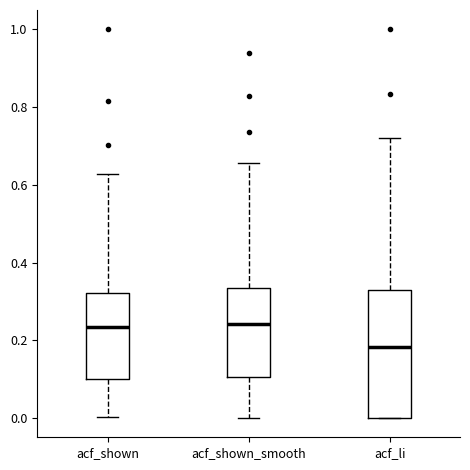

Reading left to right, read every box against the y-axis: the position of its median line, the range the box covers, and the ends of its whiskers. The values are not printed on the chart, so give them approximately, as read against the axis.

acf_shown: median 0.24, box 0.10 to 0.32, whiskers 0.00 to 0.62
acf_shown_smooth: median 0.24, box 0.10 to 0.34, whiskers 0.00 to 0.66
acf_li: median 0.18, box 0.00 to 0.34, whiskers 0.00 to 0.72